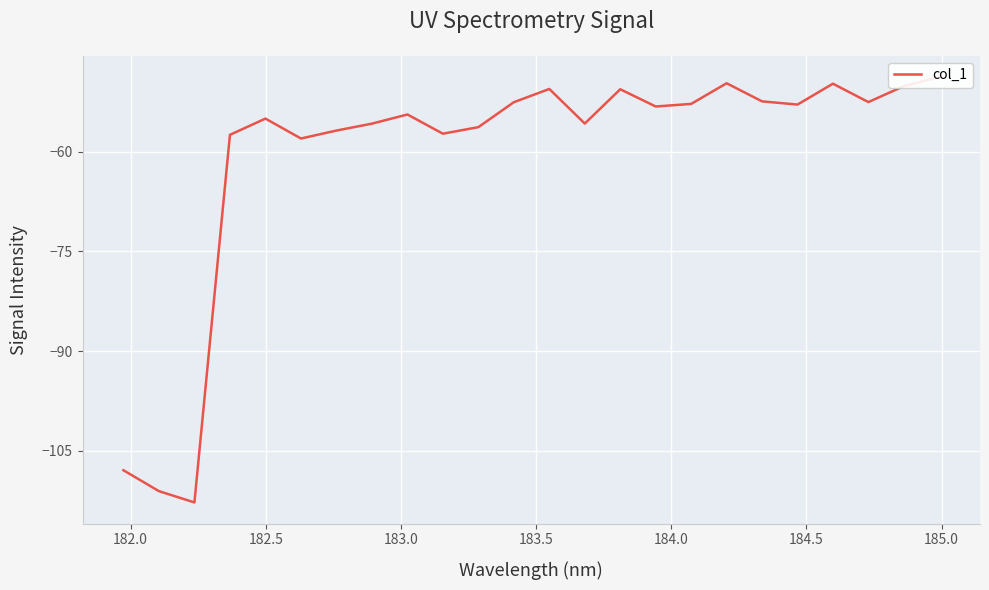

How many interior local peaks (higher than both neighbors) does the data have?

6